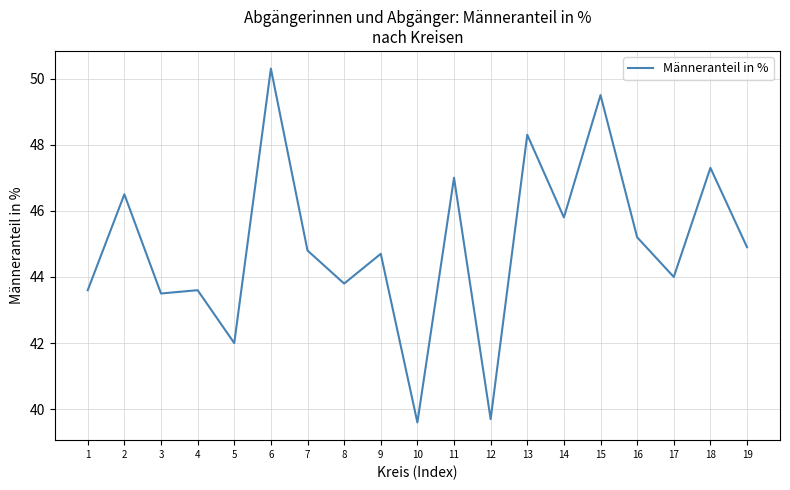

True or false: there are more than 2 points higher than both neighbors.

True